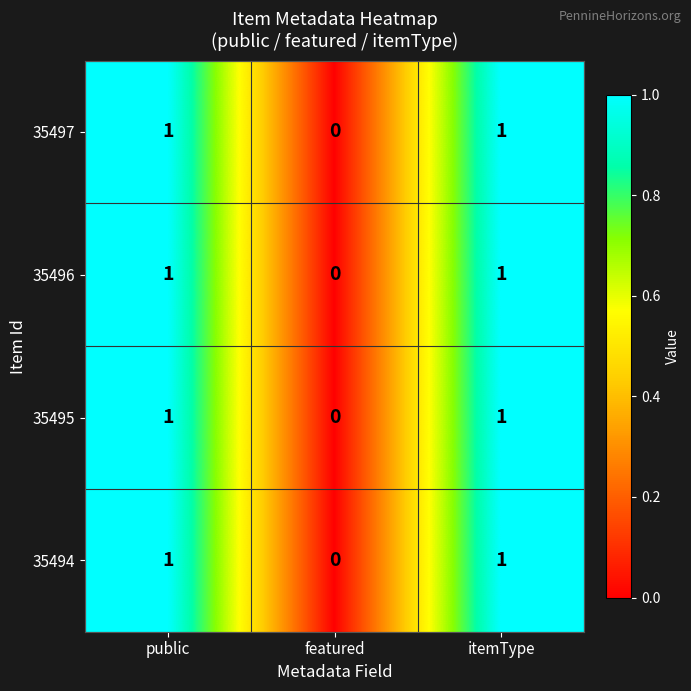

Count the number of categories in the chart.

3